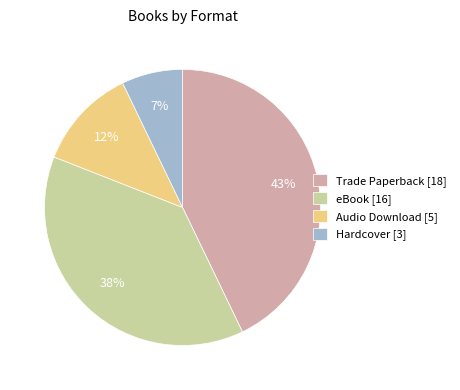

The Hardcover slice represents 17% of the pie. True or false?

False